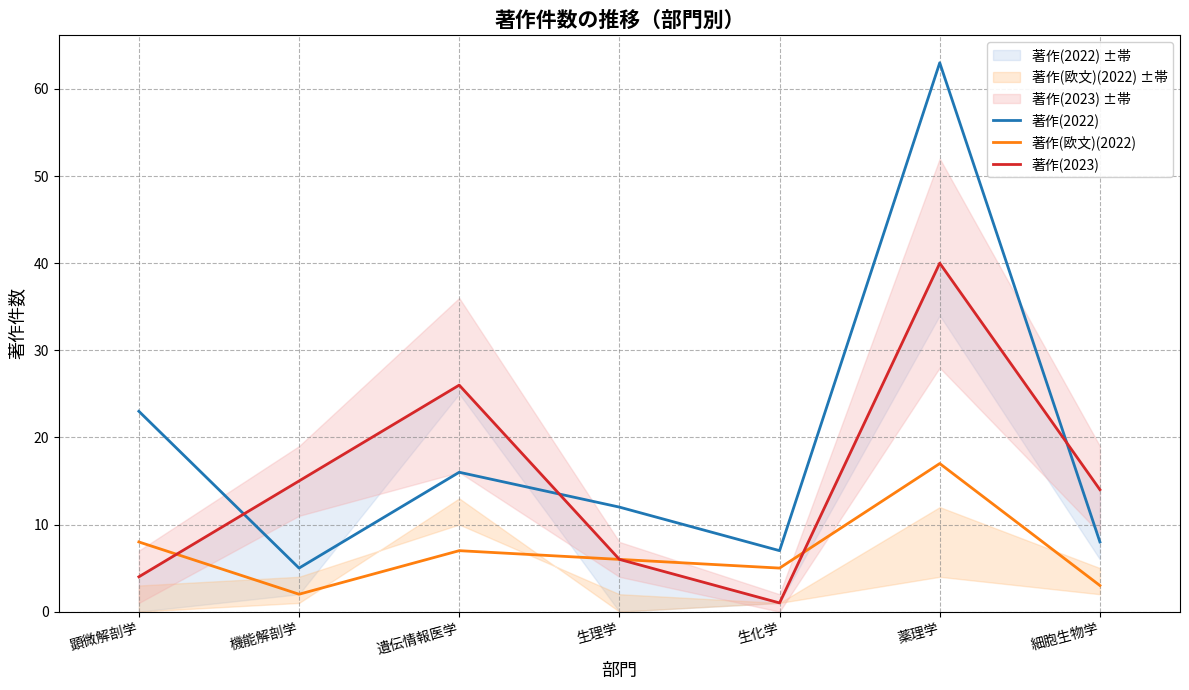

At which category does the chart reach its peak across all series?

薬理学